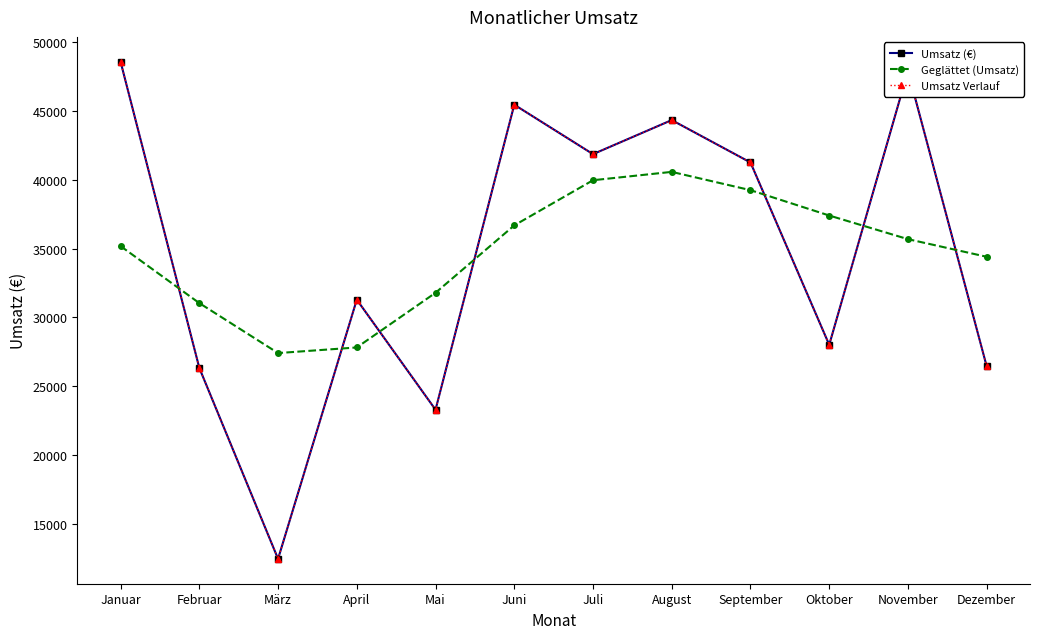

Does the chart have visible grid lines?

No